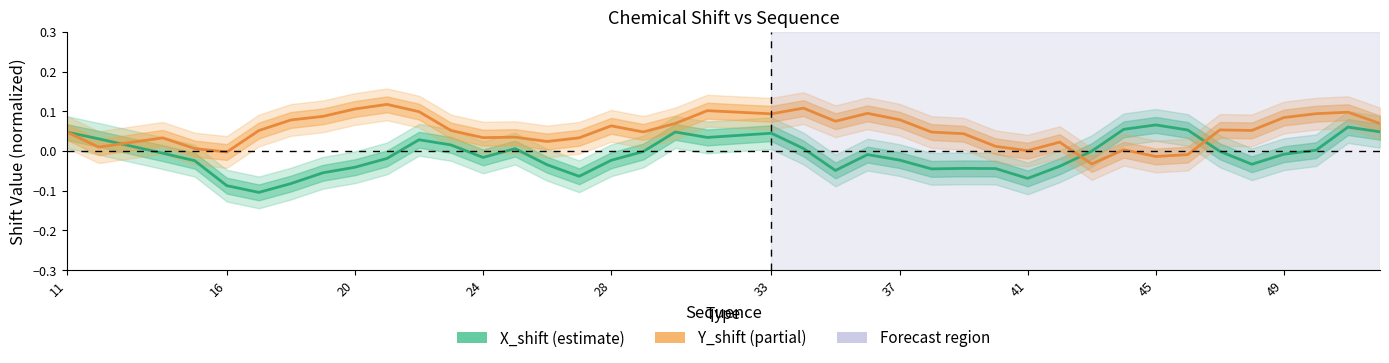

Rank the series by their maximum value, from highest to lowest.

Y_shift, X_shift